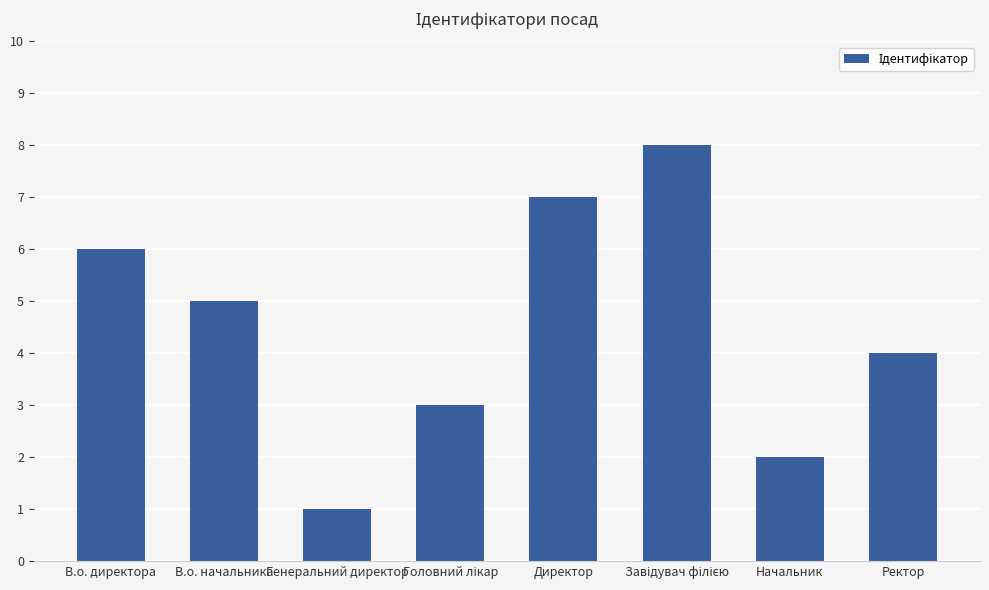

Count the number of data series in this chart.

1